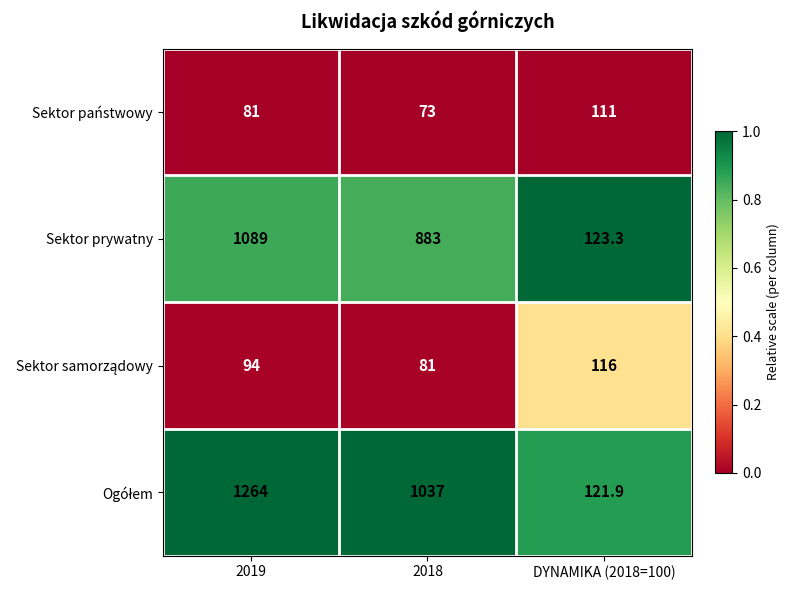

Which category has the highest value across all series?

2019